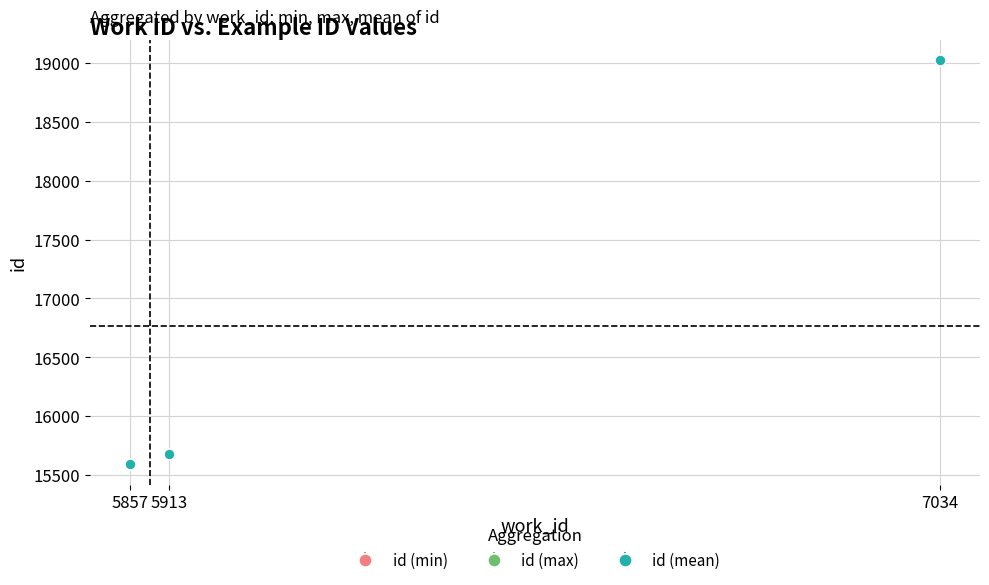

Where is id (min) nearest to the value 17307?

5913